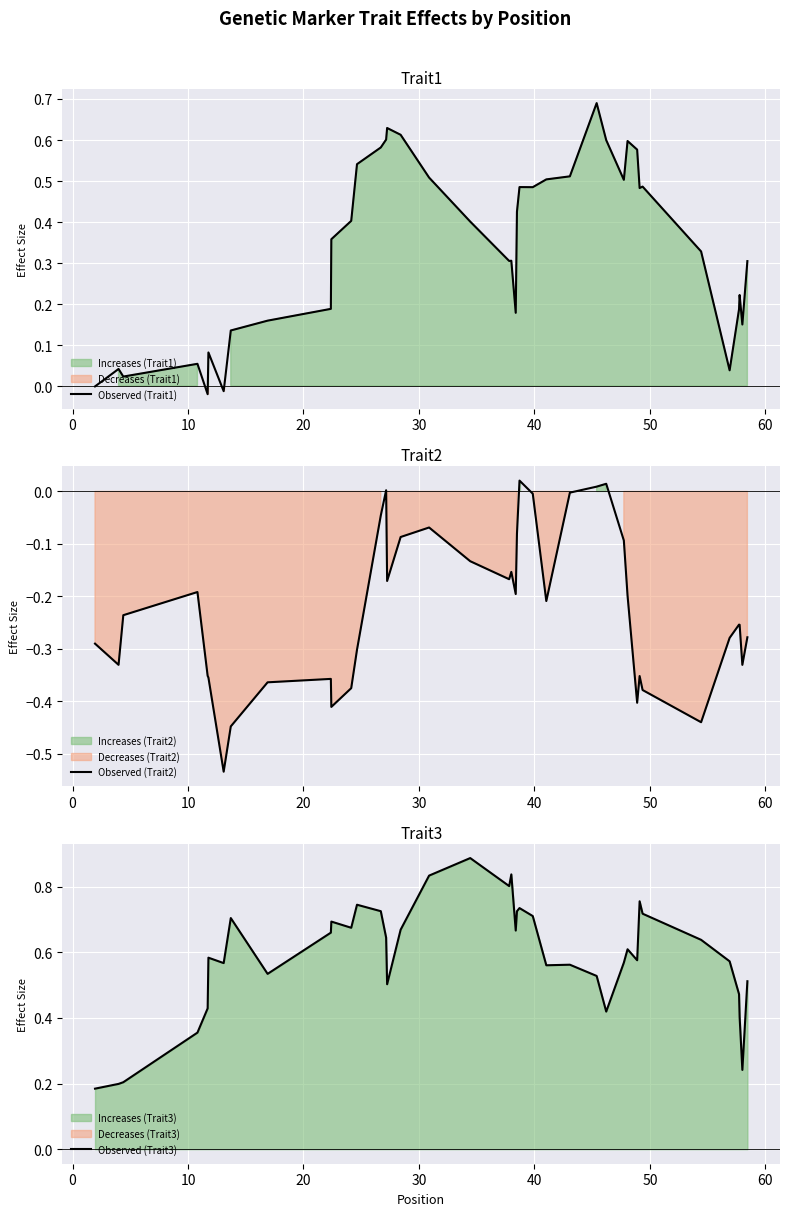

After their last crossing, which series has the higher values: Observed (Trait3) or Observed (Trait1)?

Observed (Trait3)